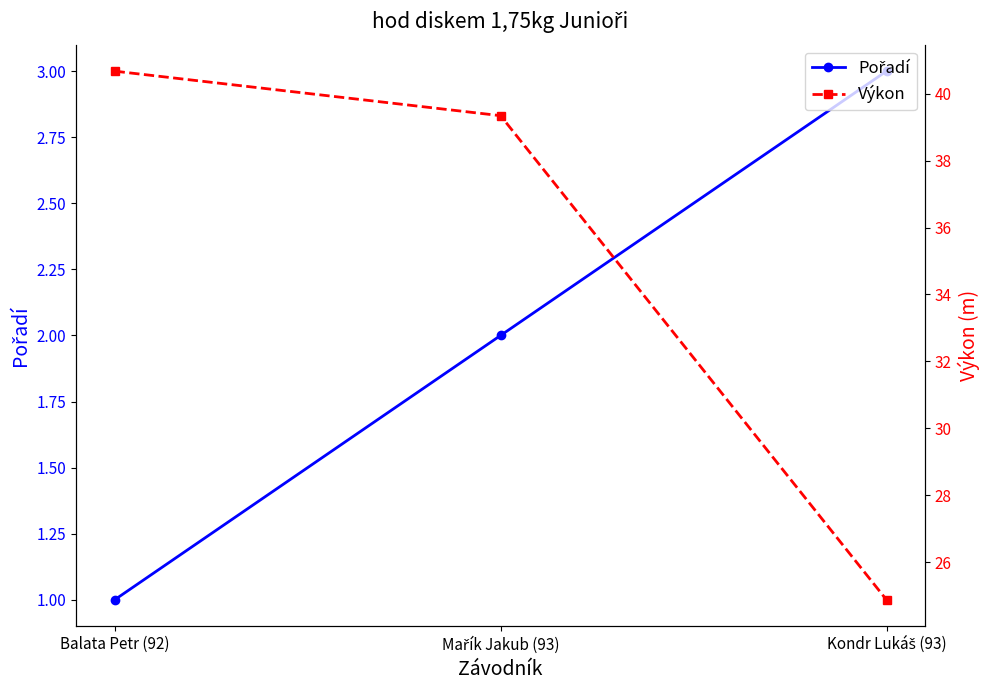

Is the value of Výkon at Balata Petr (92) greater than the value of Pořadí at Mařík Jakub (93)?

Yes